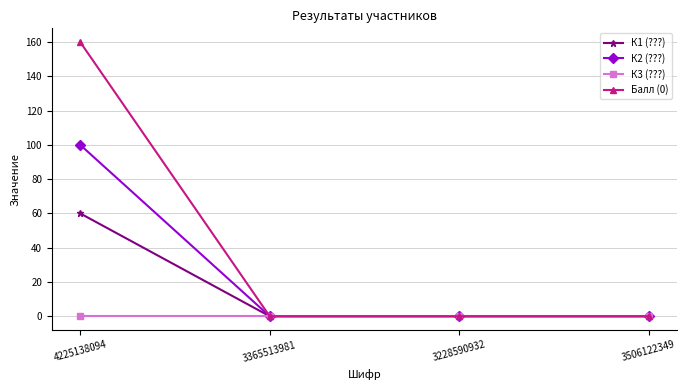

At how many categories does at least one series exceed 139?

1